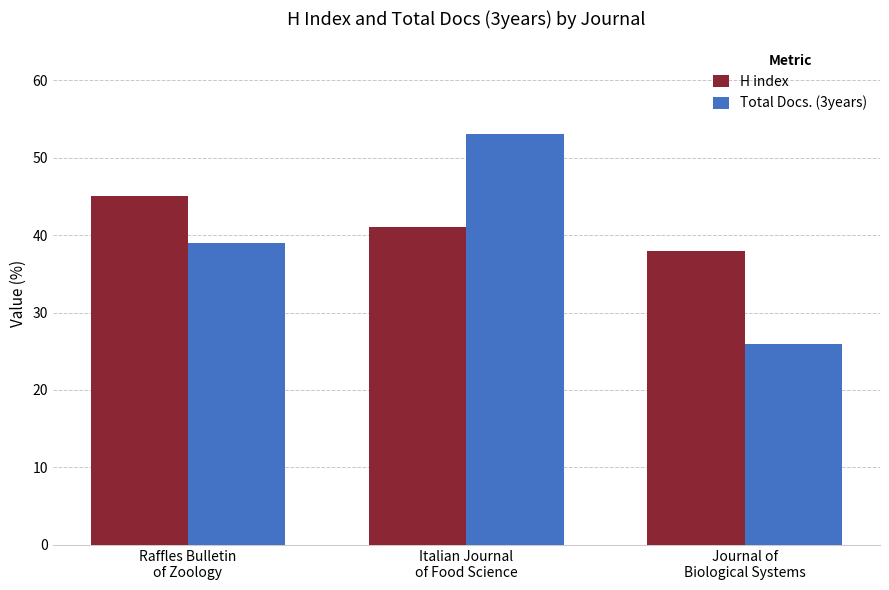

What value does the H index series have at Italian Journal
of Food Science?

41